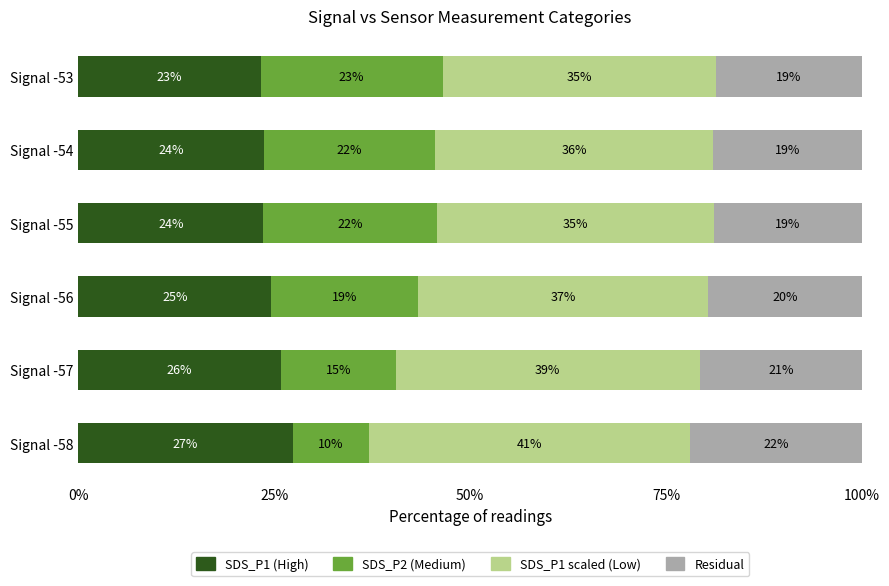

Is it true that SDS_P1 (High) equals 13.6 at Signal -57?

False